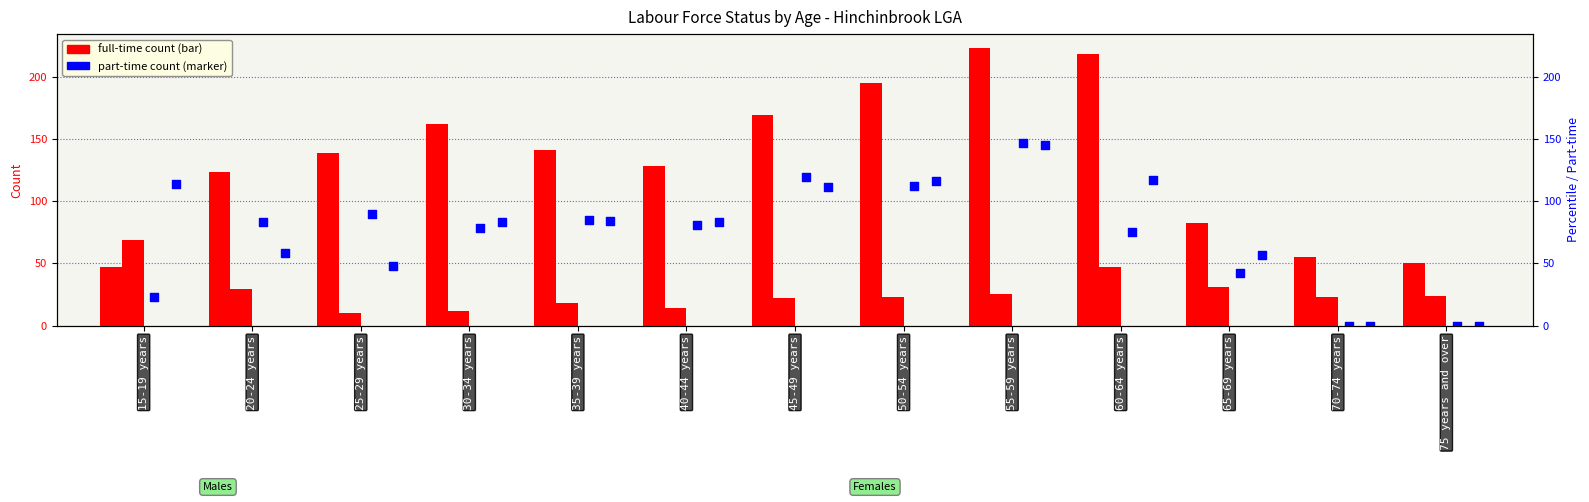

At which category is the sum across all series the highest?

55-59 years